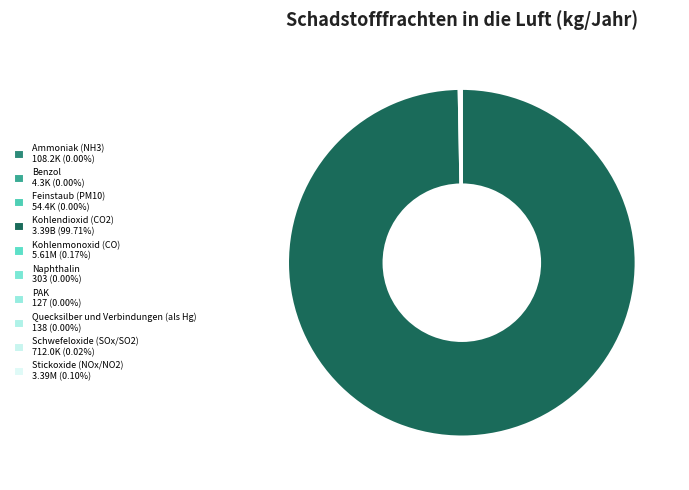

What is the change in value from Ammoniak (NH3) to Stickoxide (NOx/NO2)?

+3277800